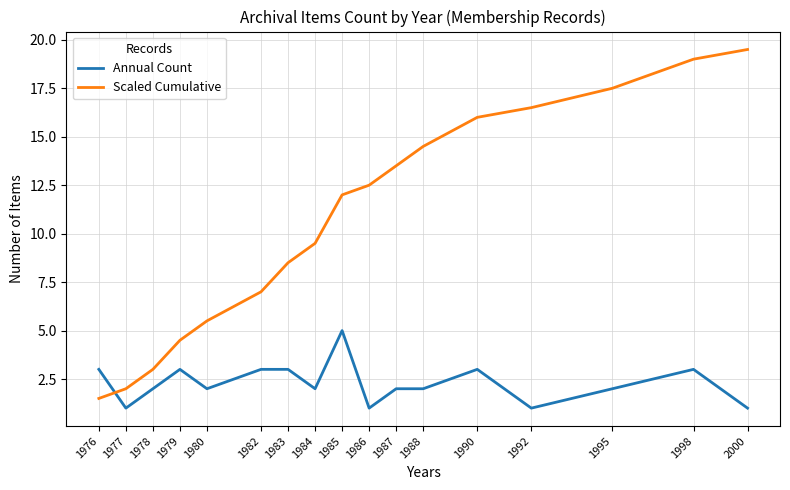

What is the smallest value displayed?

1.0